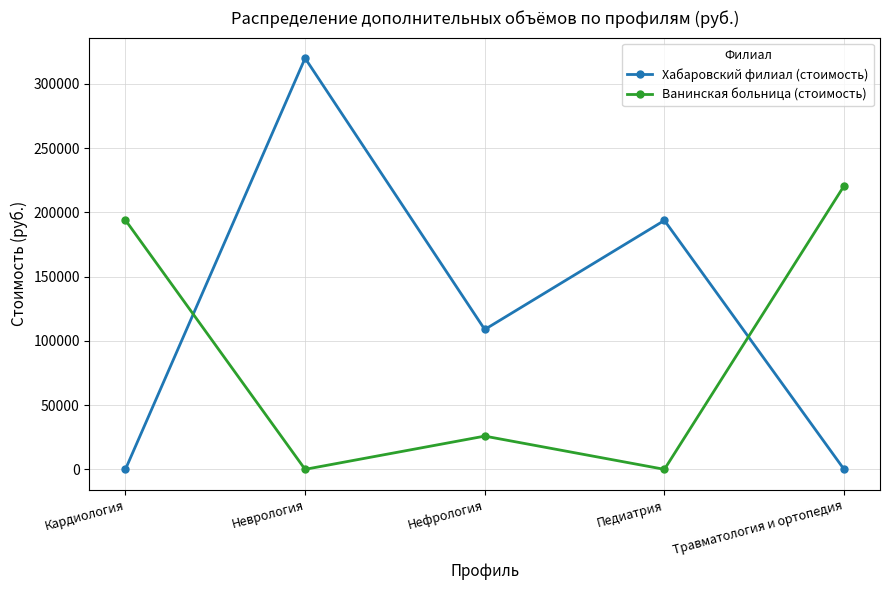

Rank the series by their maximum value, from lowest to highest.

Ванинская больница (стоимость), Хабаровский филиал (стоимость)